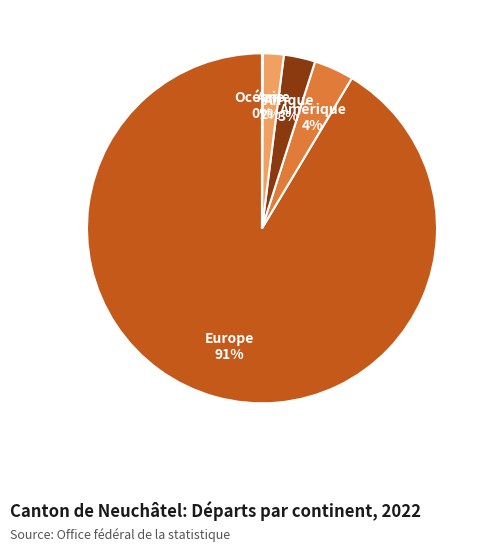

To the nearest percent, what percentage of the pie is Amérique?

4%